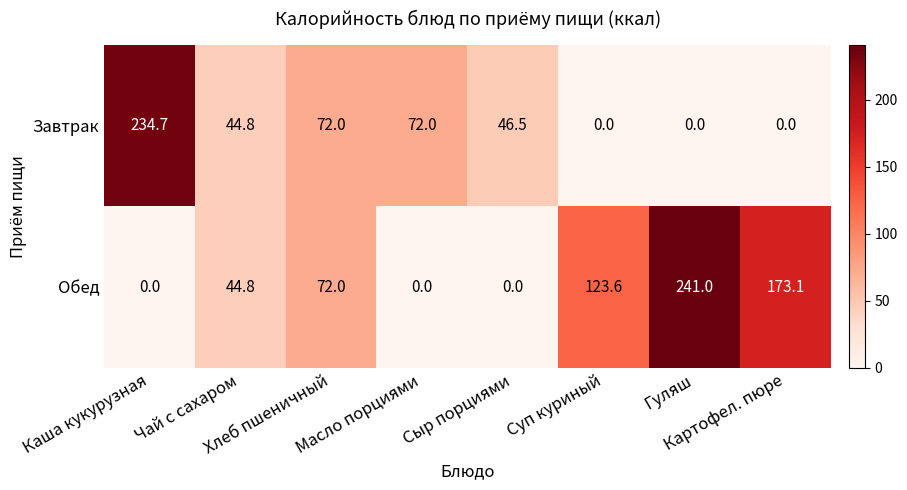

How many values in the Завтрак series exceed 46?

4